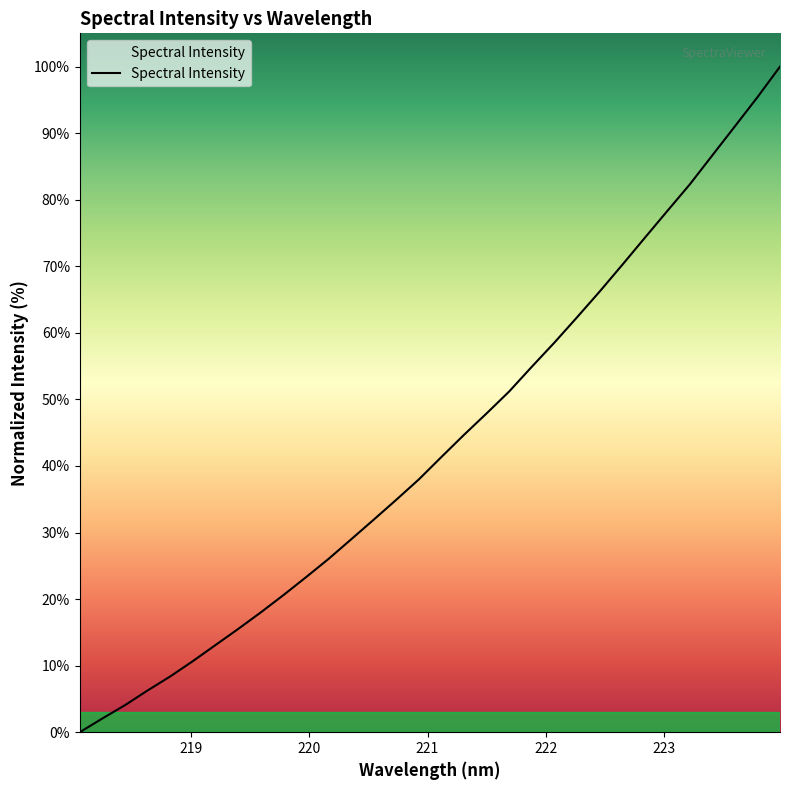

What is the greatest value displayed?

100.0